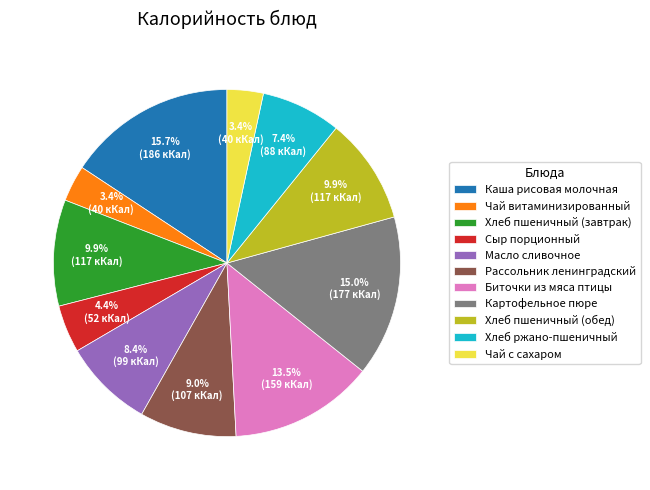

What is the largest slice in the pie chart?

Каша рисовая молочная